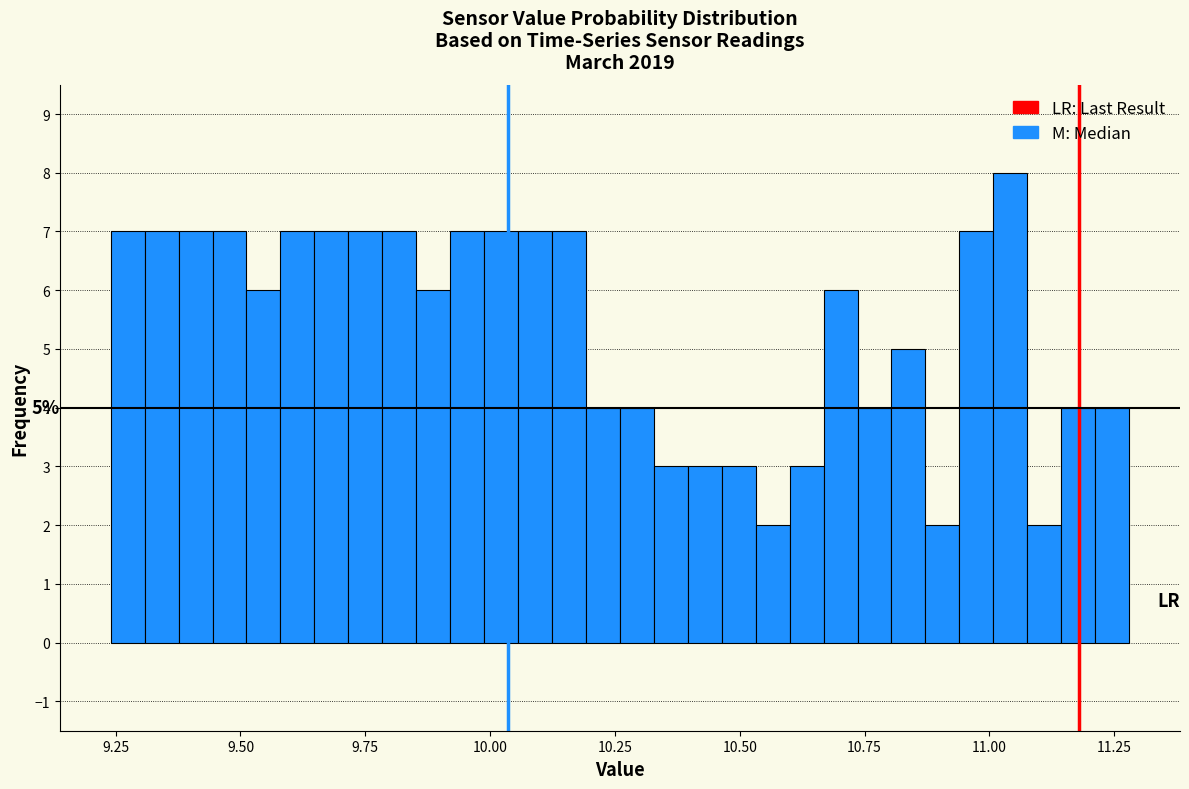

Read against the x-axis, roughly where is the centre of the tallest bar?

11.05